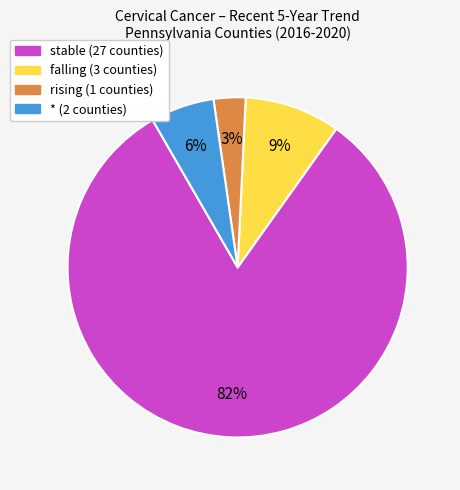

To the nearest percent, what is the difference between the largest and smallest slice percentages?

79%